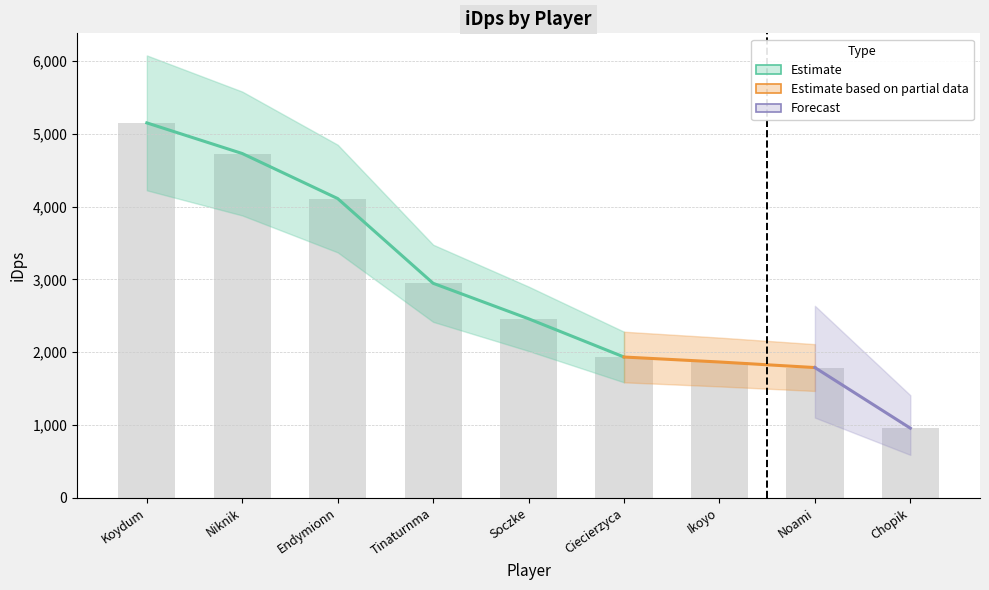

What is the label of the 2nd bar from the left?

Niknik